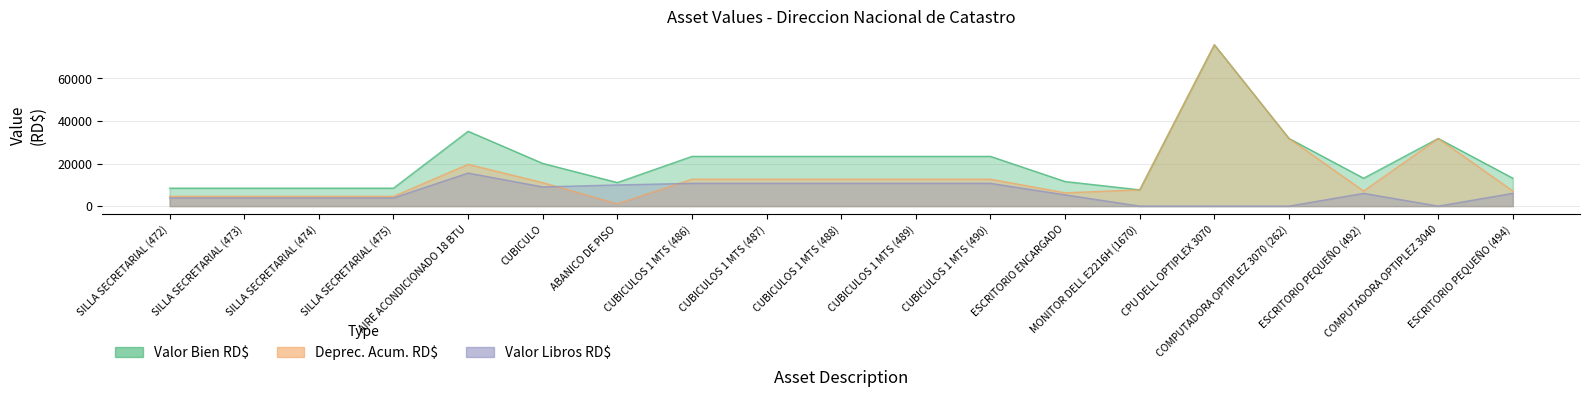

At which category is the sum across all series the highest?

CPU DELL OPTIPLEX 3070